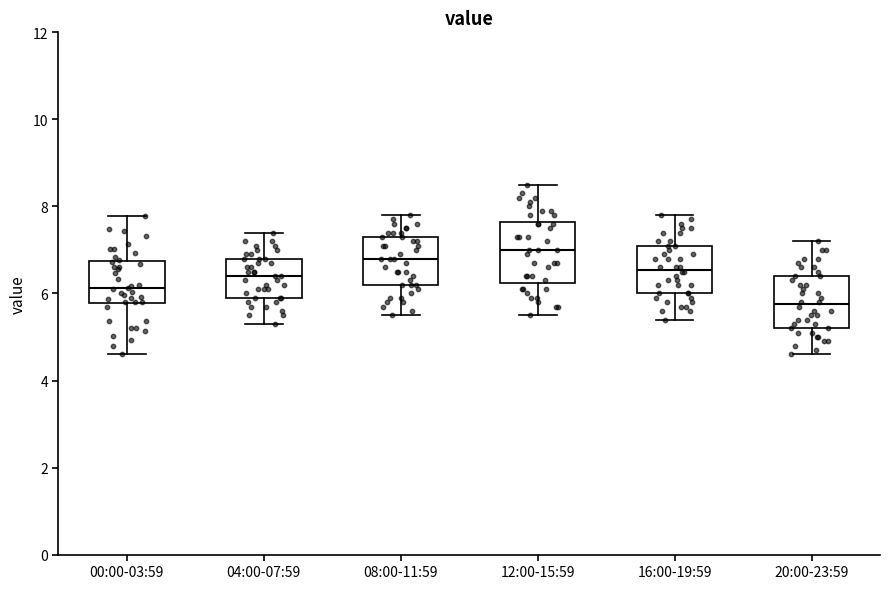

Reading left to right, read every box against the y-axis: the position of its median line, the range the box covers, and the ends of its whiskers. The values are not printed on the chart, so give them approximately, as read against the axis.

00:00-03:59: median 6.2, box 5.8 to 6.8, whiskers 4.6 to 7.8
04:00-07:59: median 6.4, box 6.0 to 6.8, whiskers 5.4 to 7.4
08:00-11:59: median 6.8, box 6.2 to 7.4, whiskers 5.6 to 7.8
12:00-15:59: median 7.0, box 6.2 to 7.6, whiskers 5.6 to 8.6
16:00-19:59: median 6.6, box 6.0 to 7.2, whiskers 5.4 to 7.8
20:00-23:59: median 5.8, box 5.2 to 6.4, whiskers 4.6 to 7.2